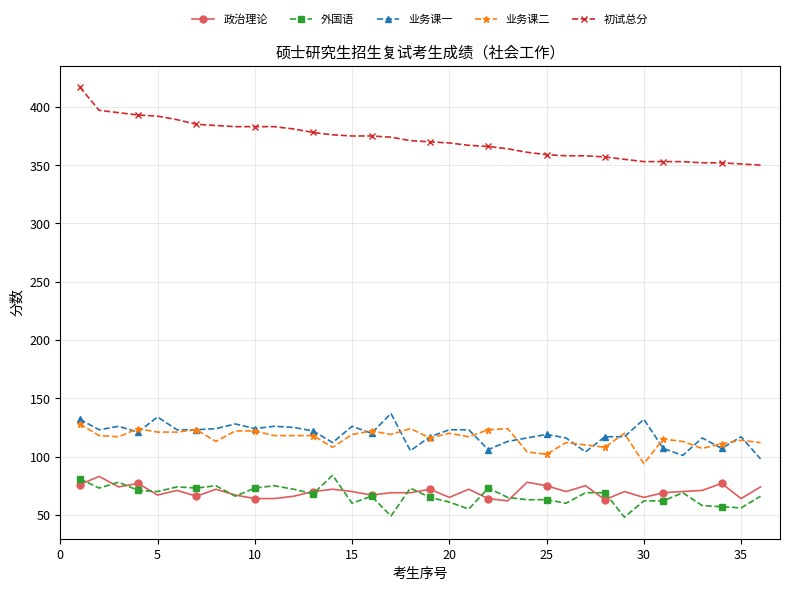

Count the number of data series in this chart.

5